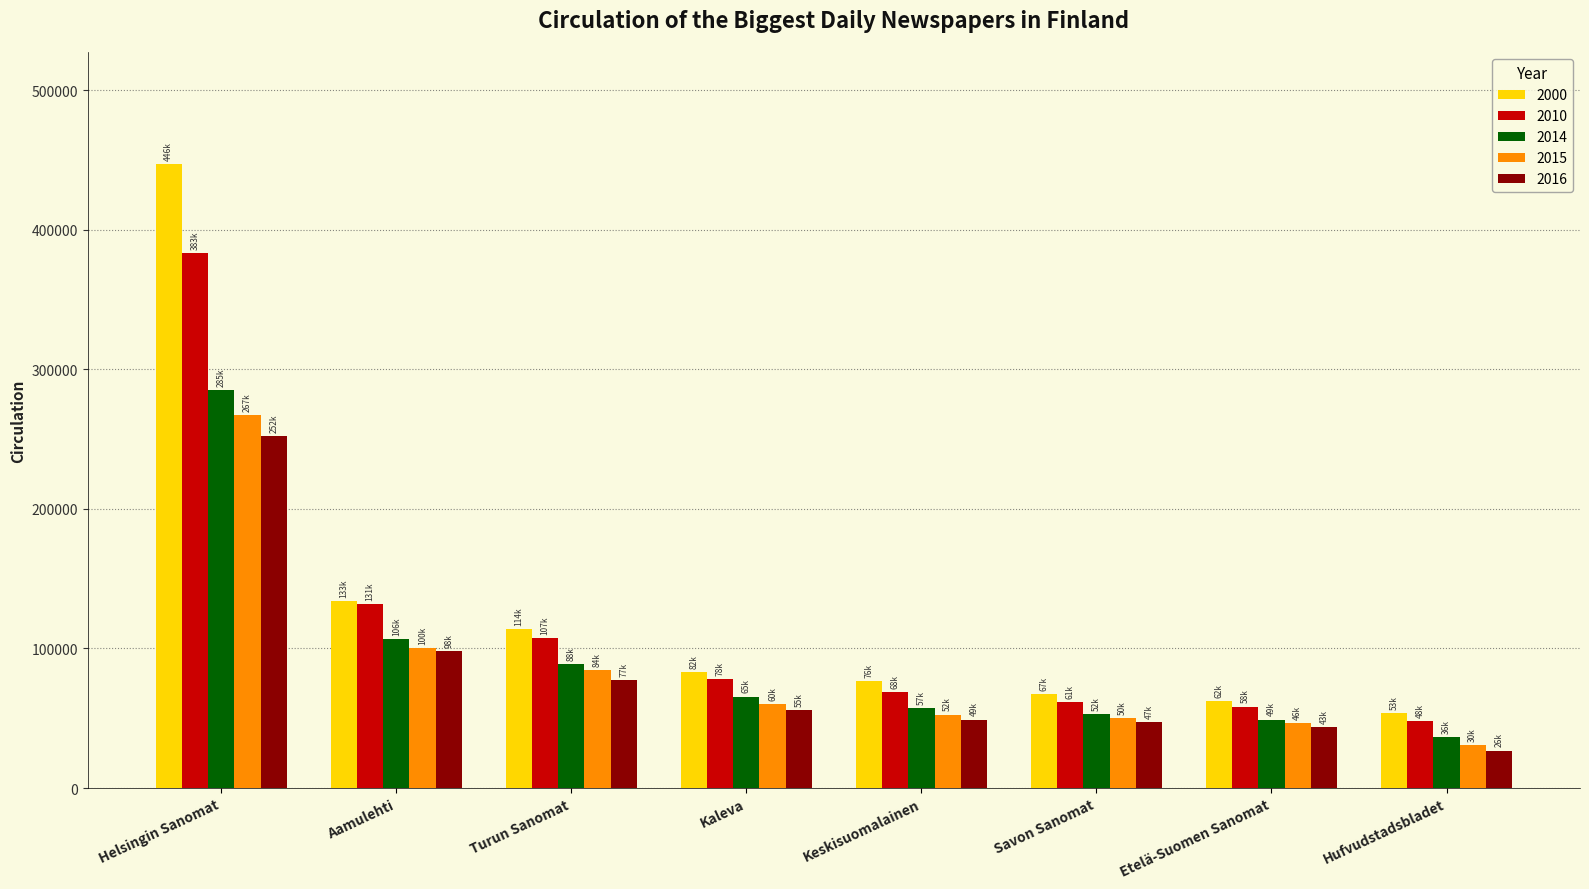

What is the spread (max minus min) of values at Hufvudstadsbladet?

26768